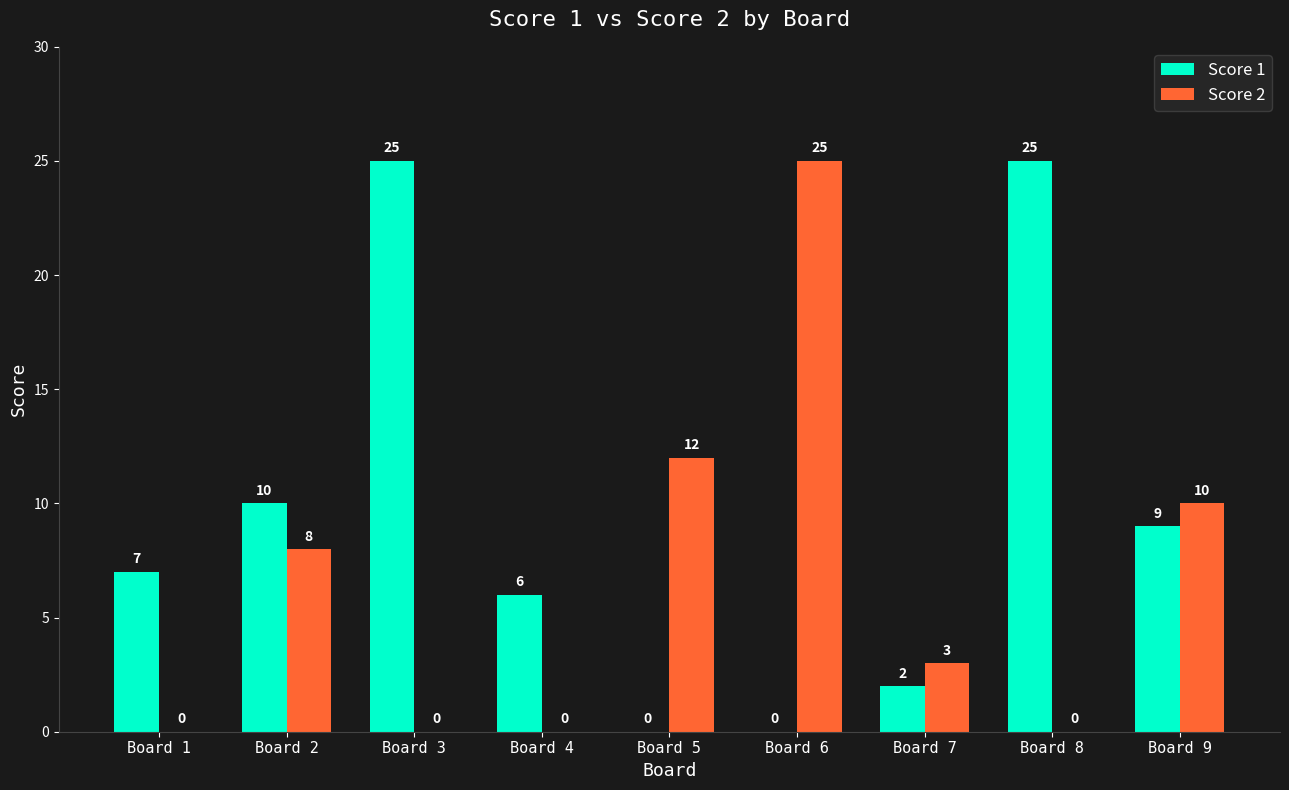

Reading left to right, list all the values displayed in this chart.

Score 1: Board 1=7	Board 2=10	Board 3=25	Board 4=6	Board 5=0	Board 6=0	Board 7=2	Board 8=25	Board 9=9
Score 2: Board 1=0	Board 2=8	Board 3=0	Board 4=0	Board 5=12	Board 6=25	Board 7=3	Board 8=0	Board 9=10